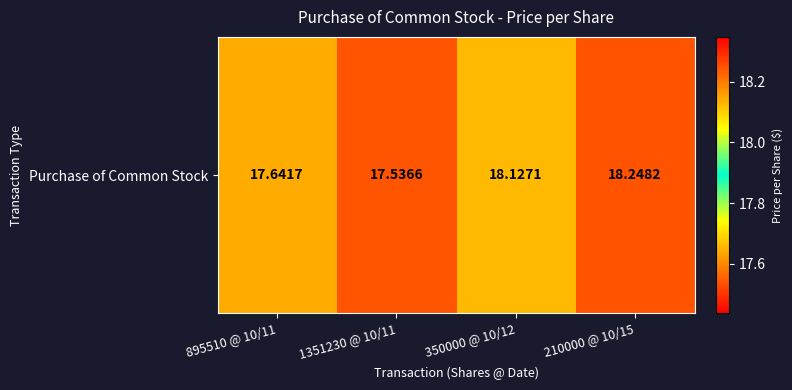

What is the sum of the values at 895510 @ 10/11 and 1351230 @ 10/11?

35.2